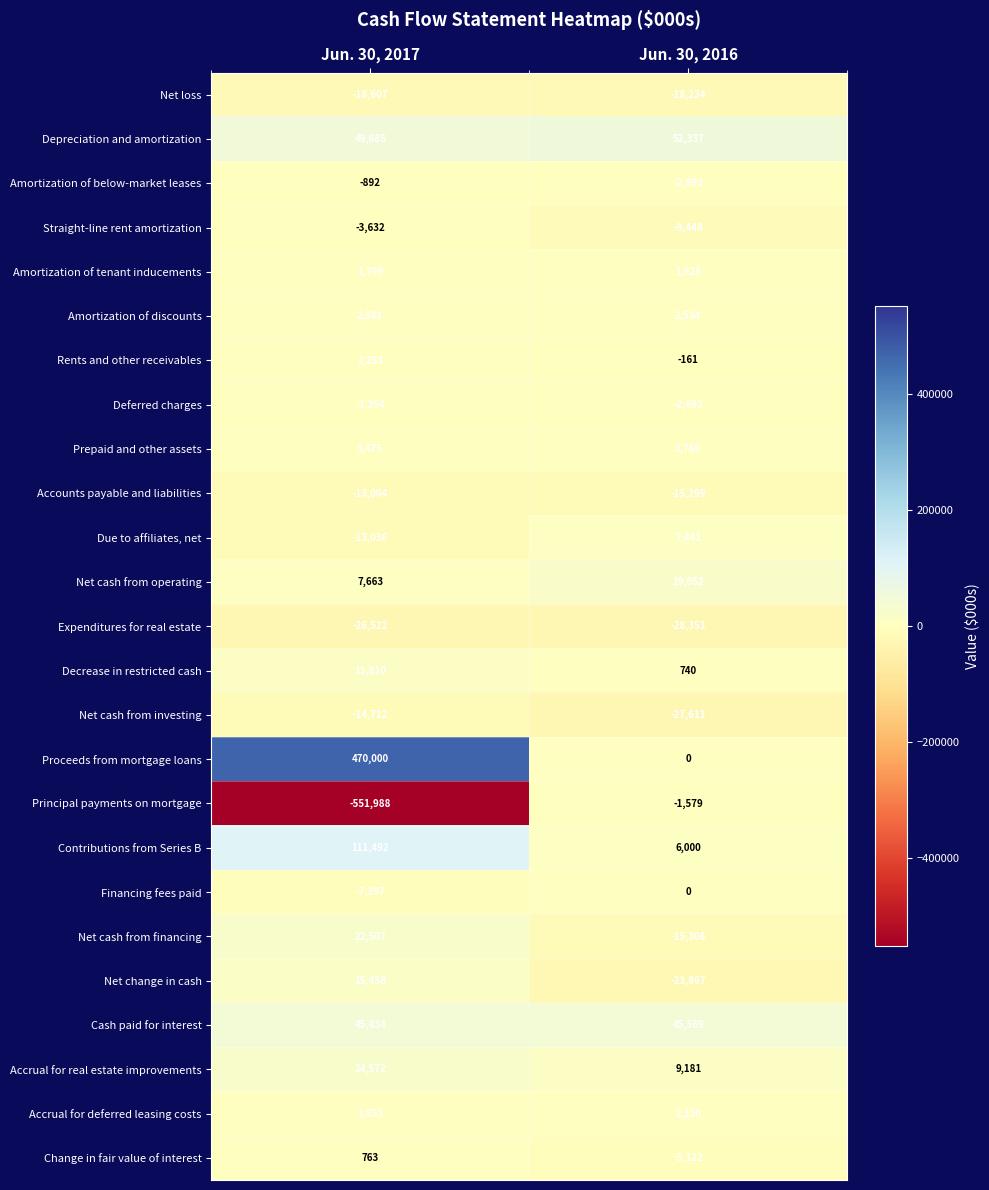

Which series has the largest range (max minus min)?

Principal payments on mortgage